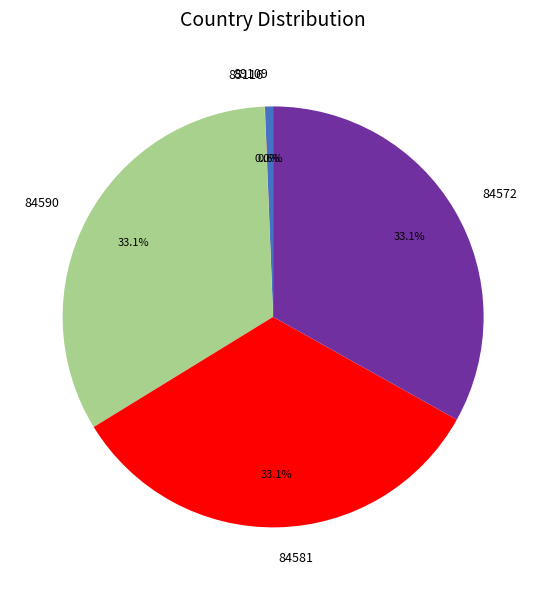

Does any single category account for the majority?

No